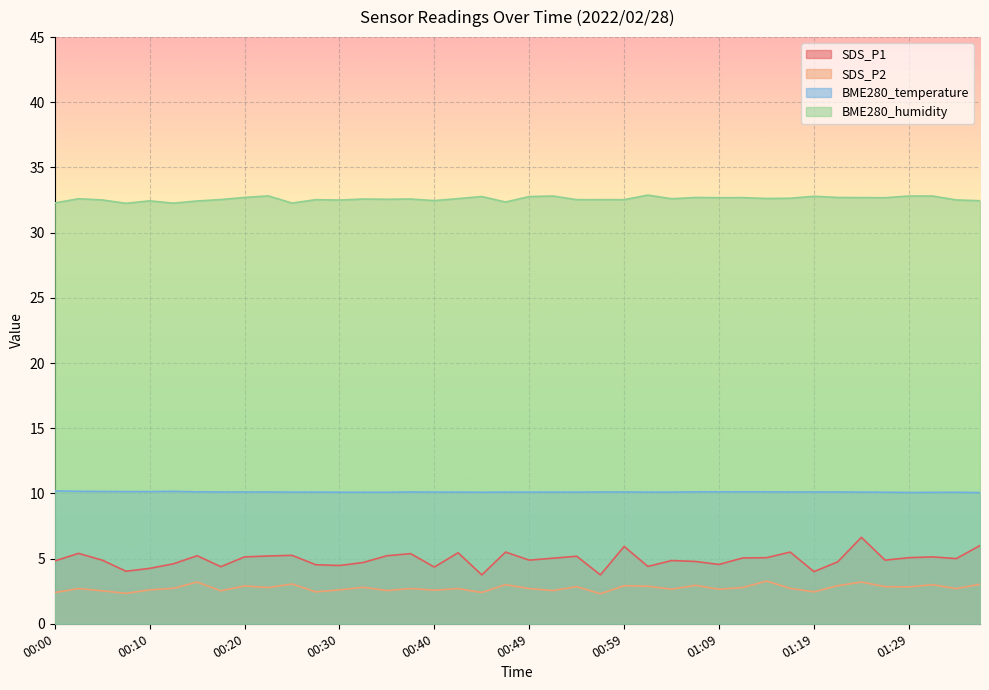

True or false: BME280_humidity has a value of 32.7 at 01:09.

True